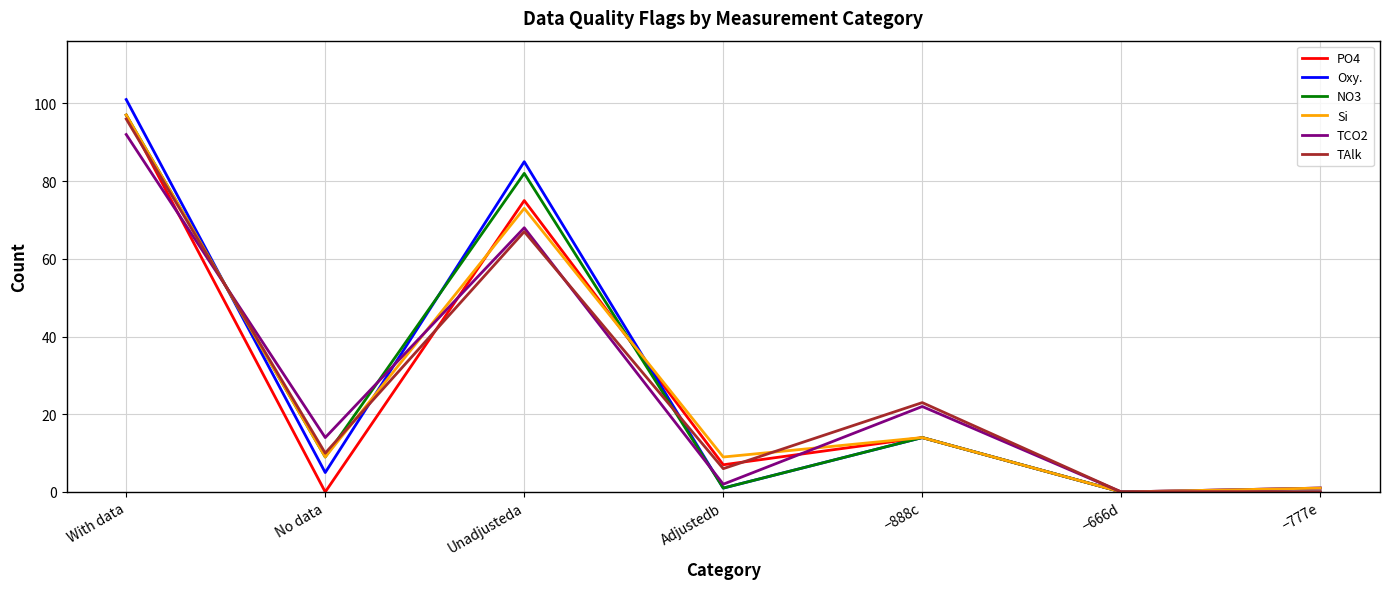

What are all the series names shown in the legend?

PO4, Oxy., NO3, Si, TCO2, TAlk